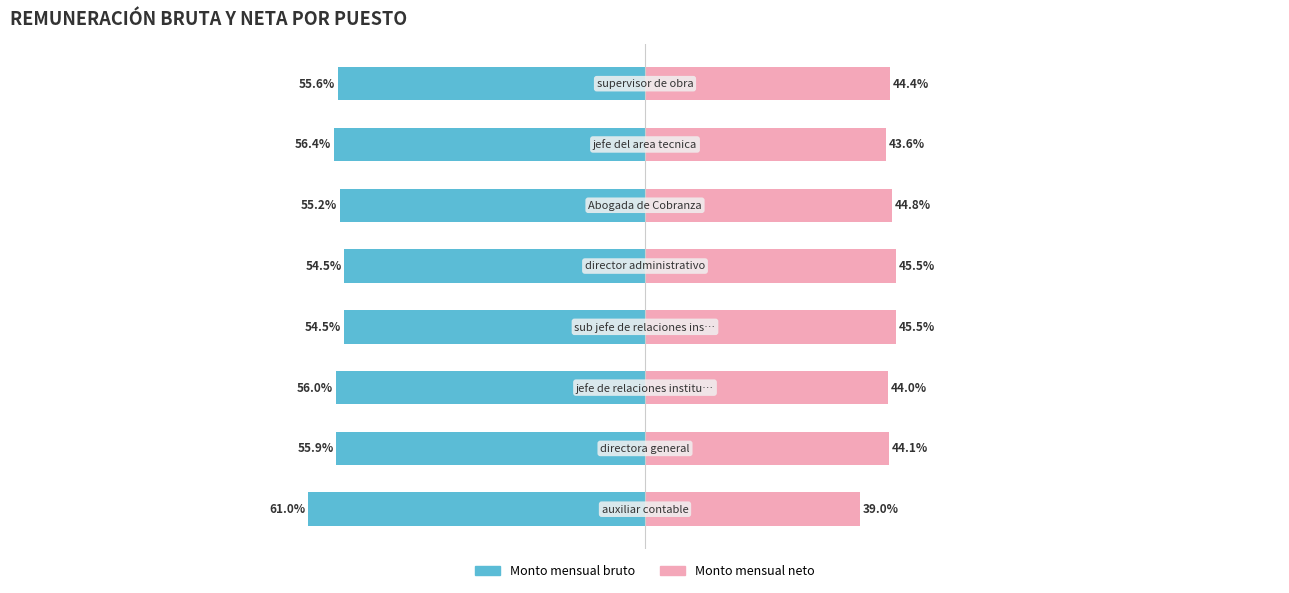

Reading right to left, extract all data points from this chart.

Monto mensual bruto: -55.6	-56.4	-55.2	-54.5	-54.5	-56.0	-55.9	-61.0
Monto mensual neto: 44.4	43.6	44.8	45.5	45.5	44.0	44.1	39.0